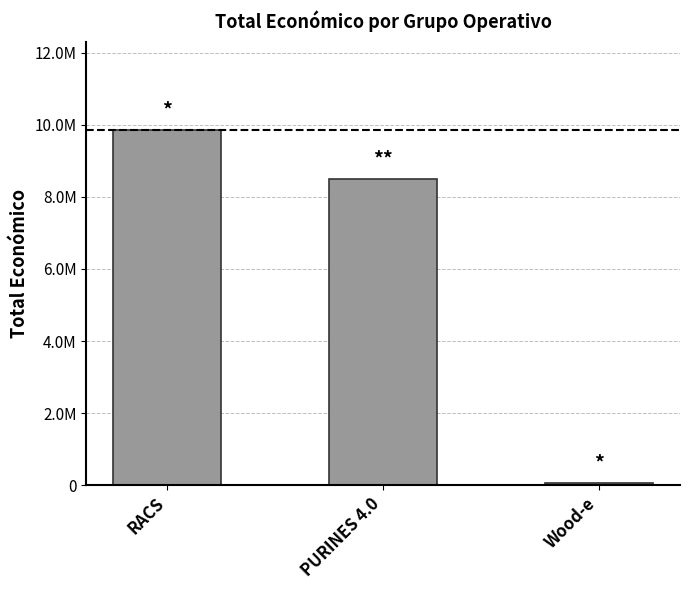

List the labels in order of value, smallest first.

Wood-e, PURINES 4.0, RACS